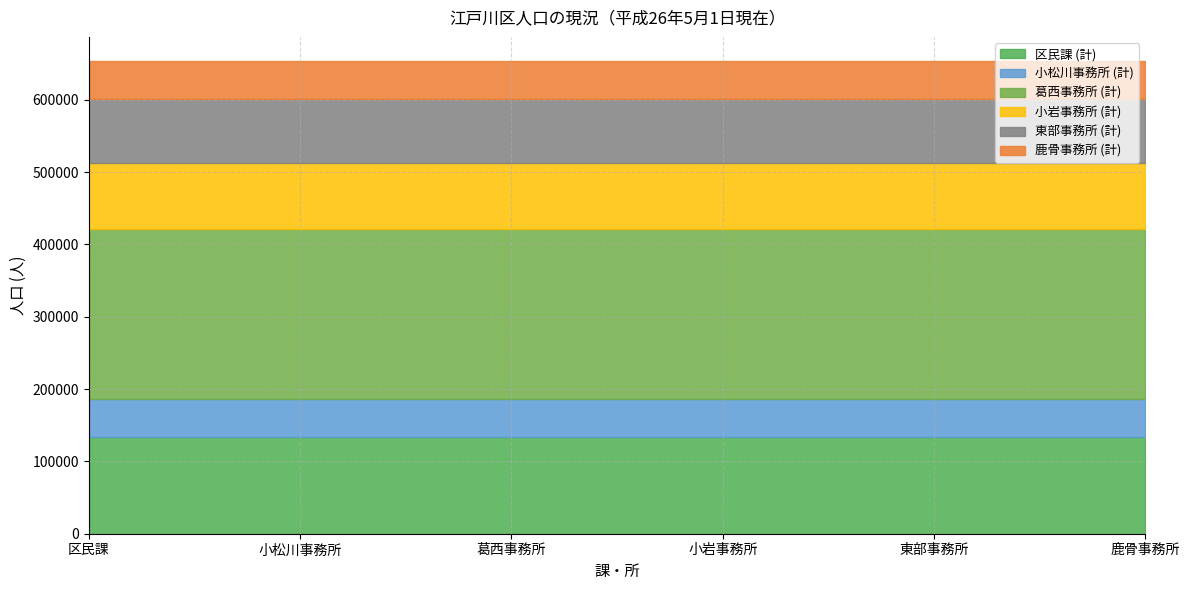

Reading right to left, what are all the values shown in this chart?

区民課 (計): 133225	133225	133225	133225	133225	133225
小松川事務所 (計): 52674	52674	52674	52674	52674	52674
葛西事務所 (計): 235586	235586	235586	235586	235586	235586
小岩事務所 (計): 91211	91211	91211	91211	91211	91211
東部事務所 (計): 88577	88577	88577	88577	88577	88577
鹿骨事務所 (計): 53095	53095	53095	53095	53095	53095